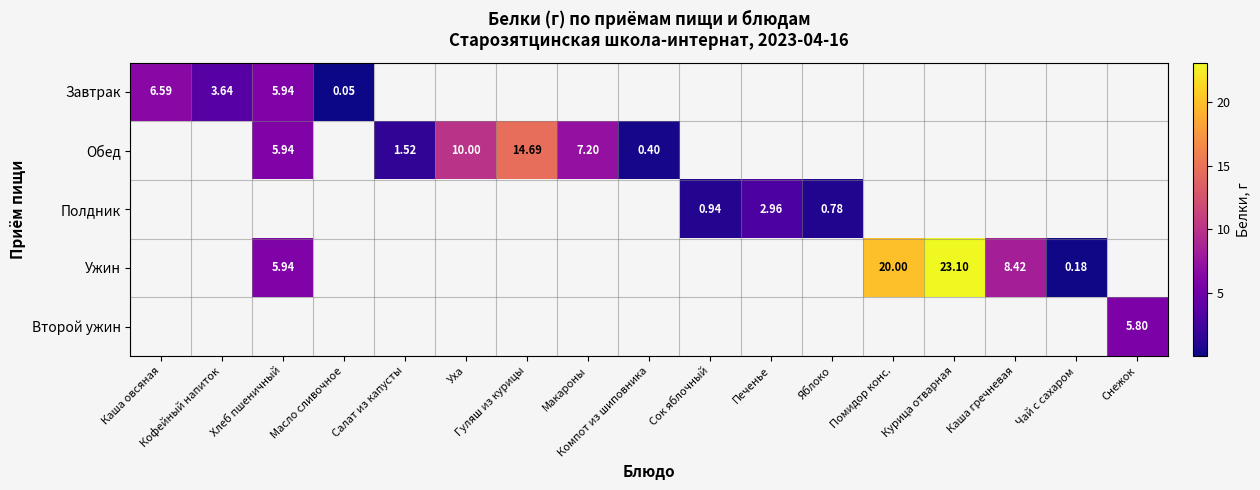

Is the value of Ужин at Печенье greater than the value of Полдник at Каша гречневая?

No